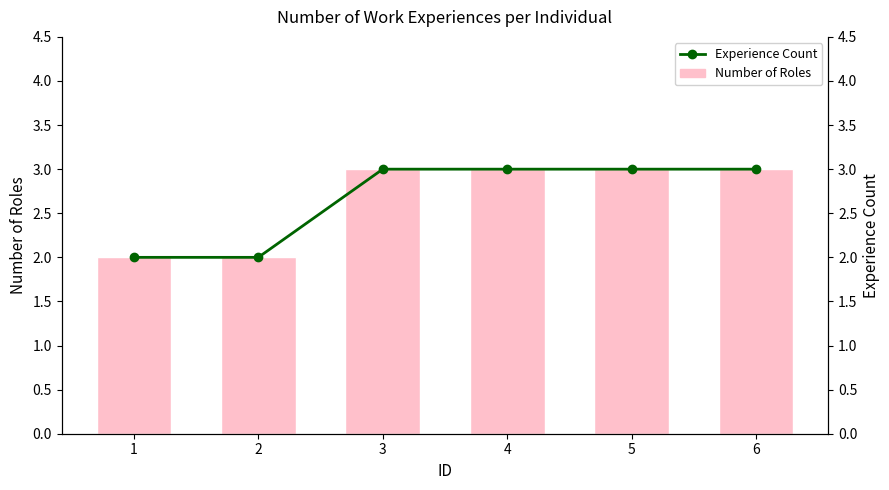

At which label is Experience Count closest to 2?

1